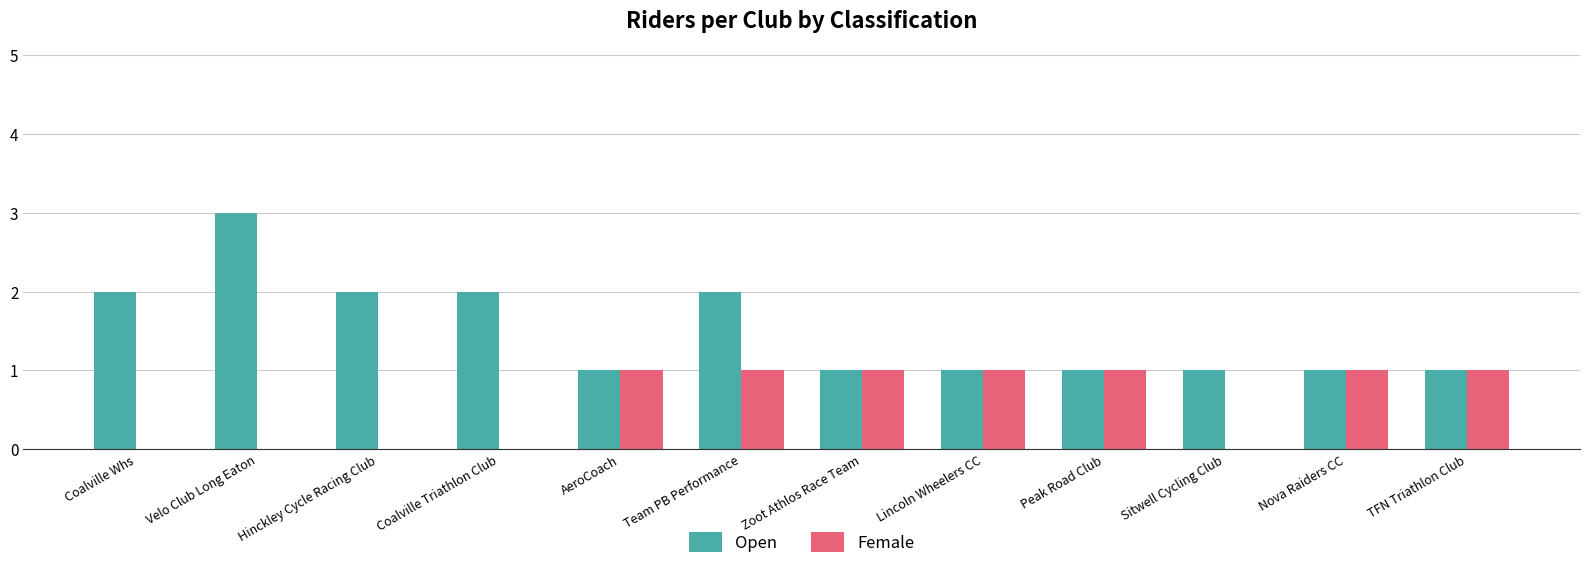

What is the sum of all Female values?

7